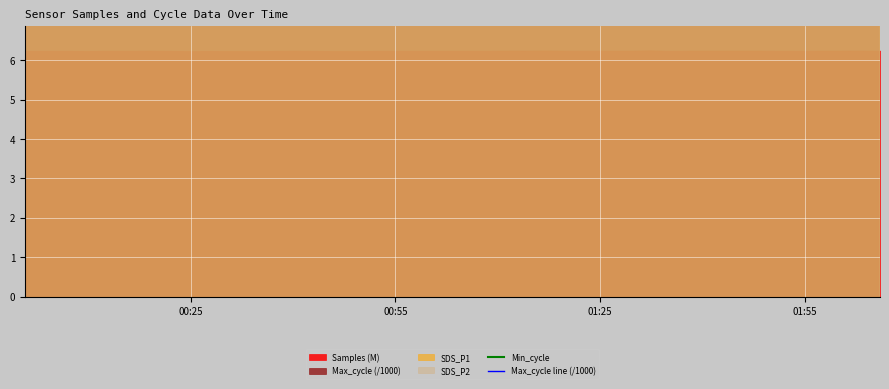

Which series has the largest range (max minus min)?

Max_cycle line (/1000)